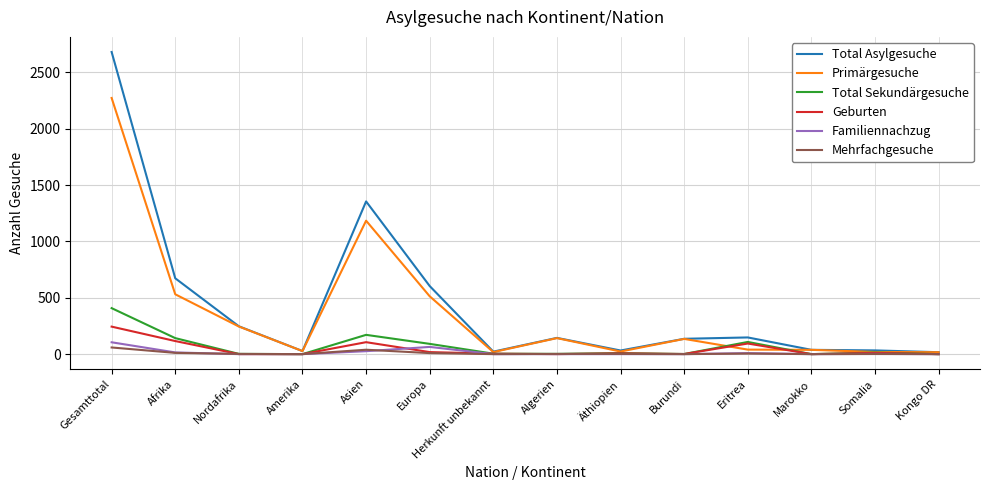

At how many categories does at least one series exceed 907?

2